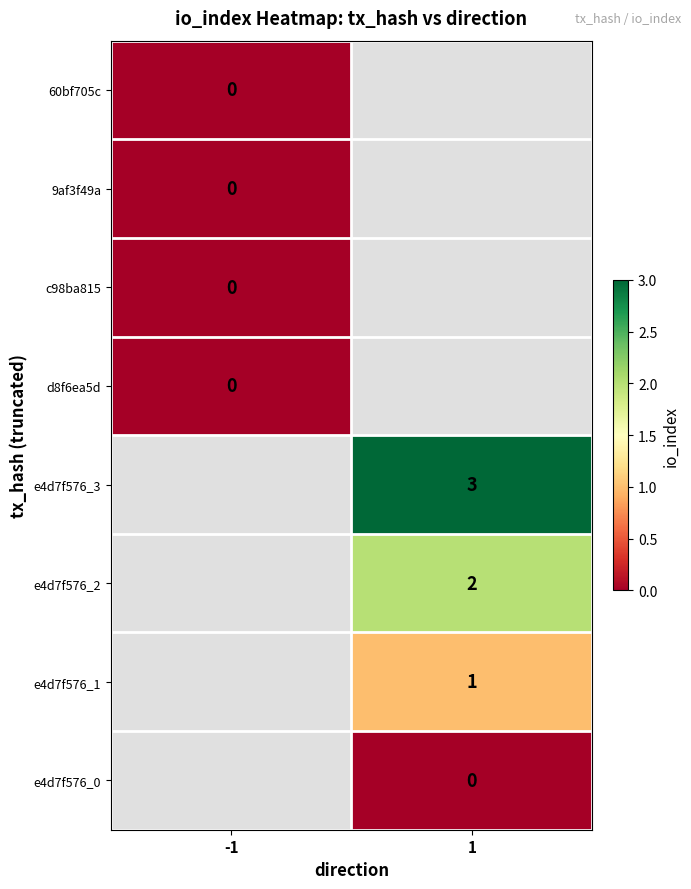

Is it true that e4d7f576_1 equals 1 at 1?

True